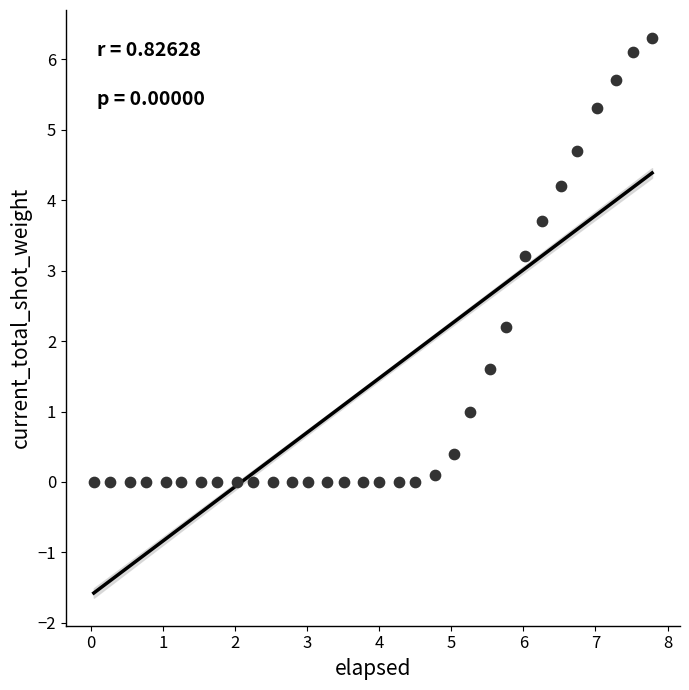

What Y value in the scatter plot is closest to 3?

3.2